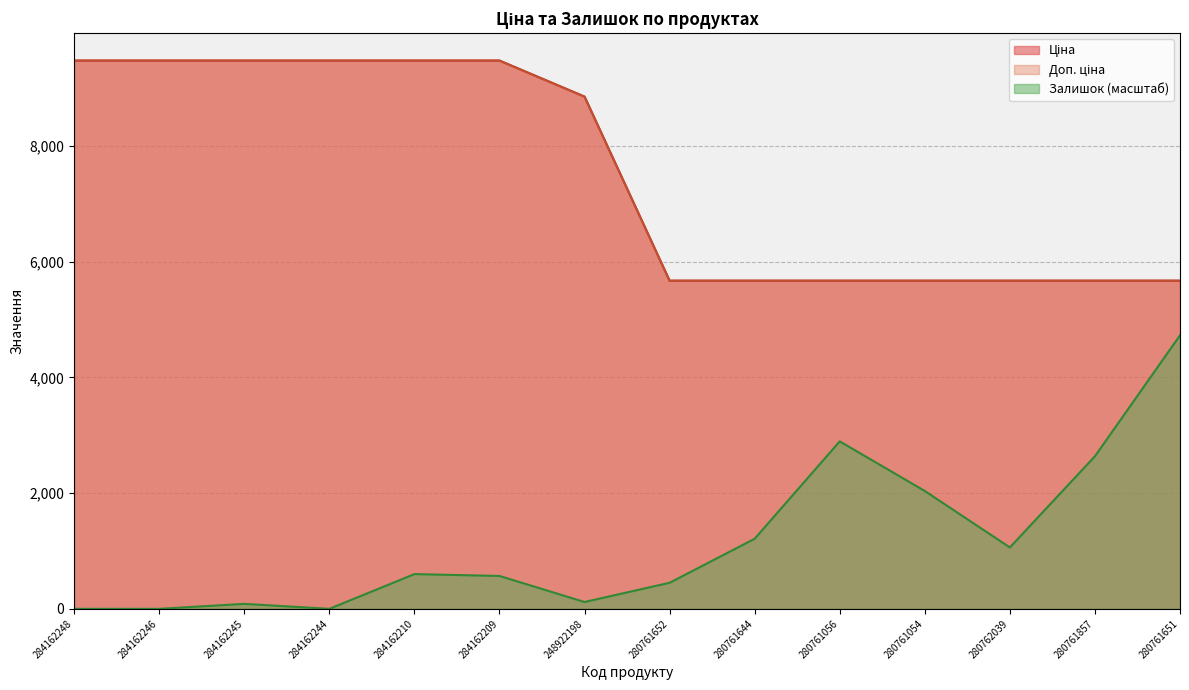

What is the difference between the second highest and minimum values in the Залишок series?

2895.5